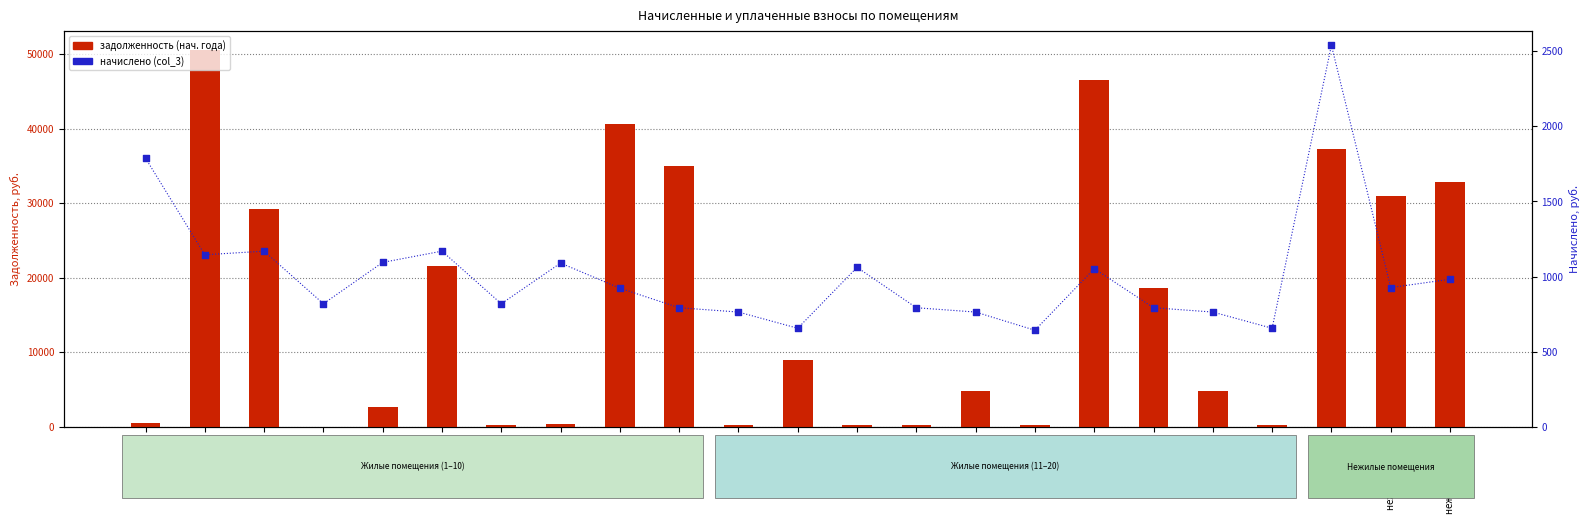

At which category is the sum across all series the highest?

2